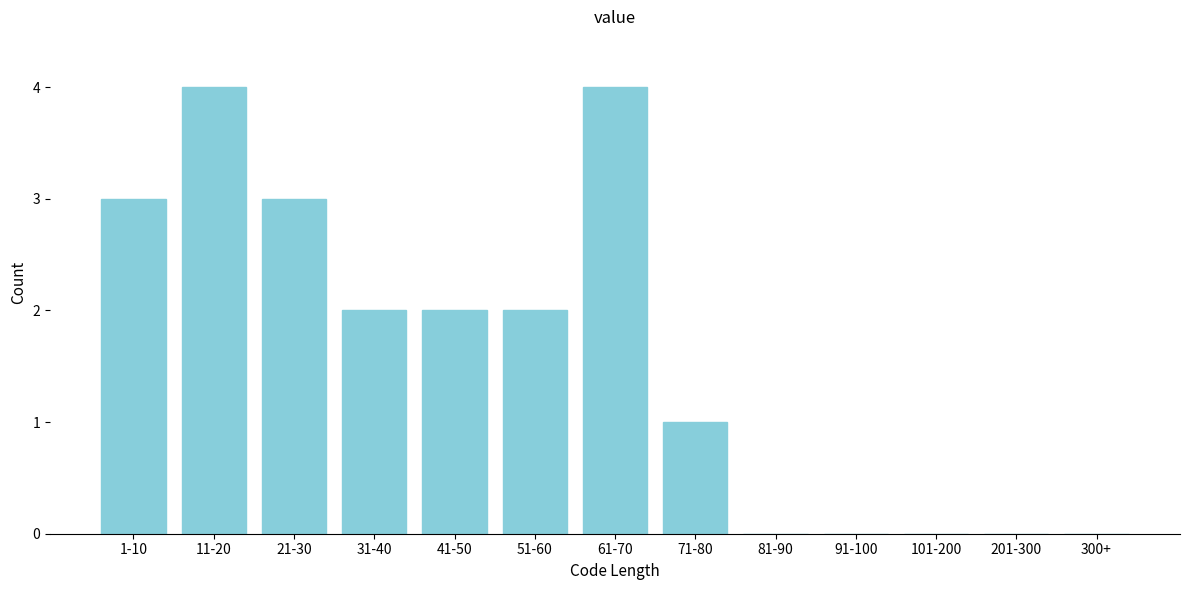

Reading left to right, transcribe all the data shown in this chart.

1-10=3	11-20=4	21-30=3	31-40=2	41-50=2	51-60=2	61-70=4	71-80=1	81-90=0	91-100=0	101-200=0	201-300=0	300+=0